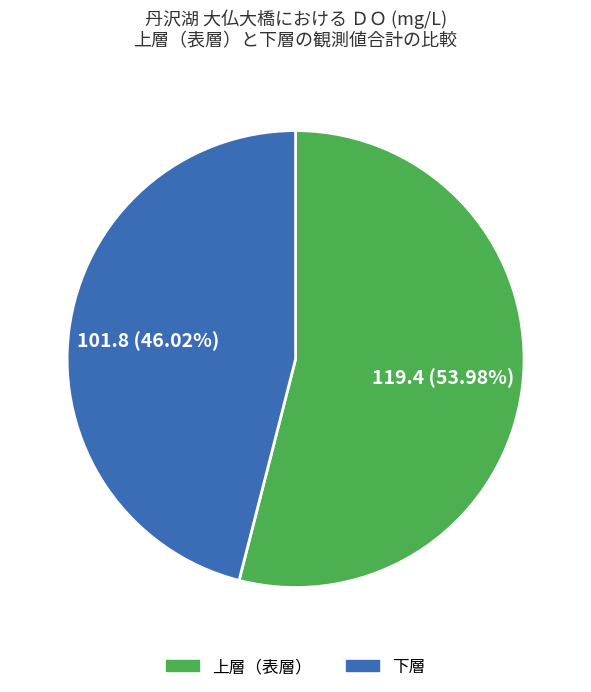

Is there any slice that represents more than half of the pie?

Yes